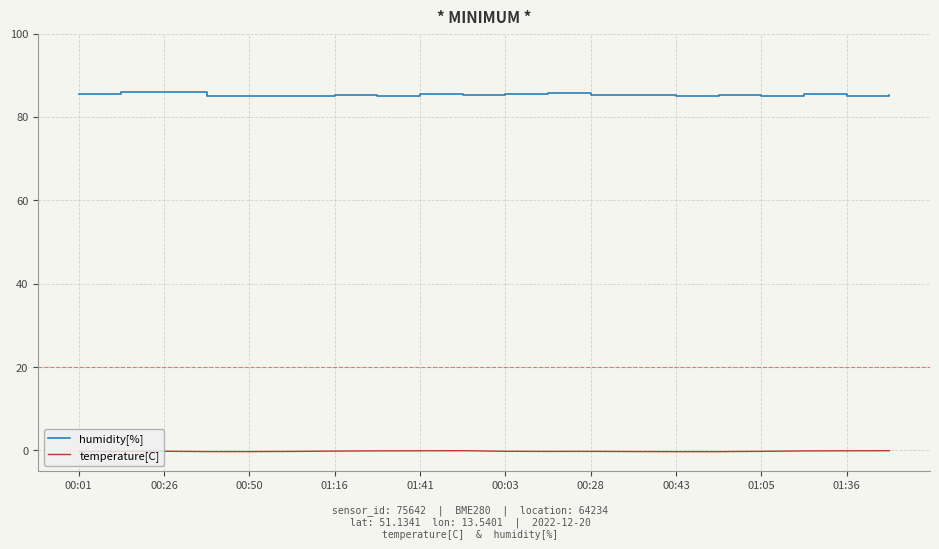

Rank the series by their average value, from lowest to highest.

temperature[C], humidity[%]